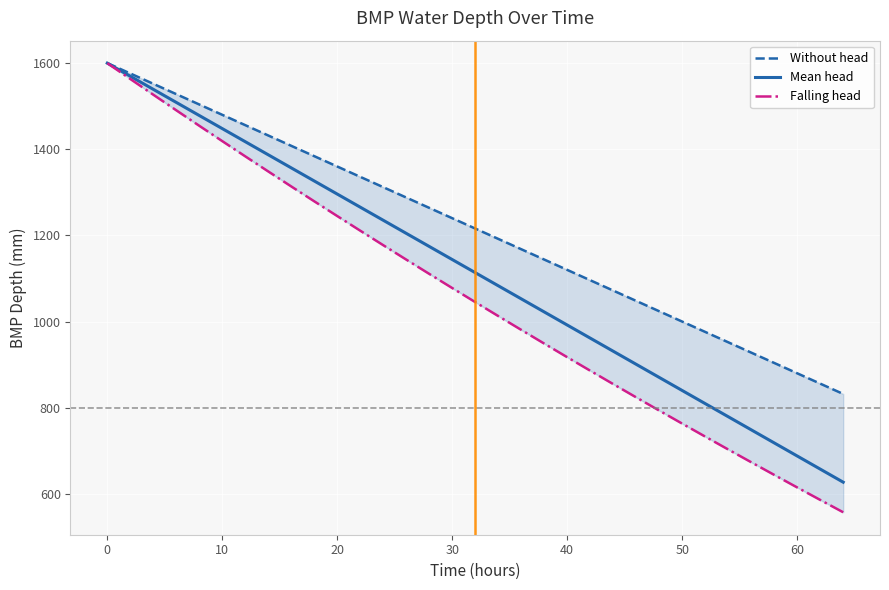

What is the lowest value of the Mean head series?

627.2